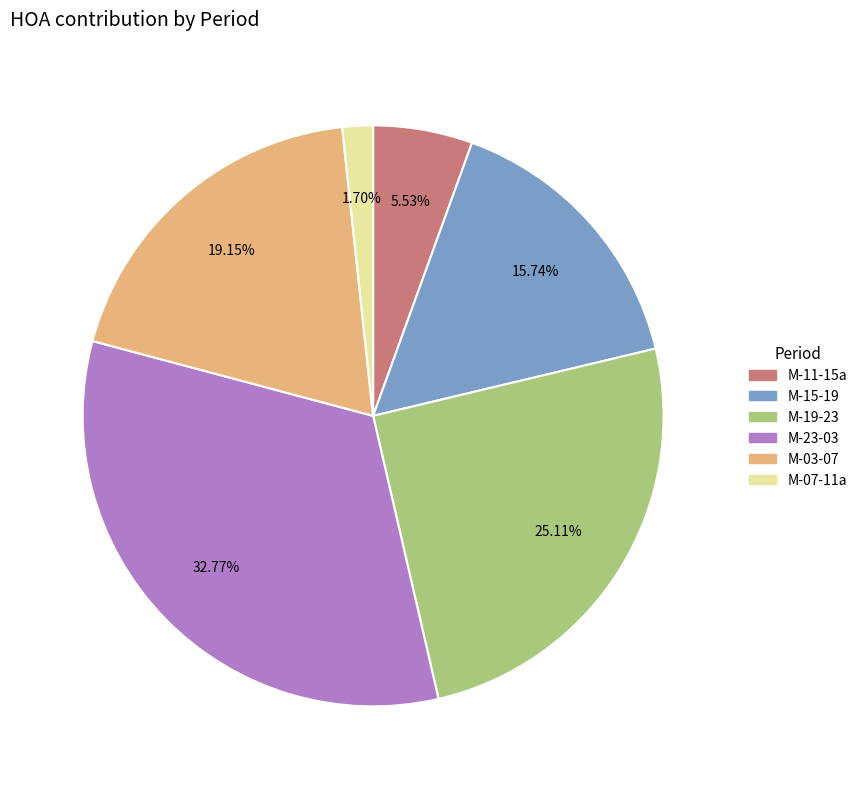

What percentage is the M-23-03 slice, to the nearest percent?

33%